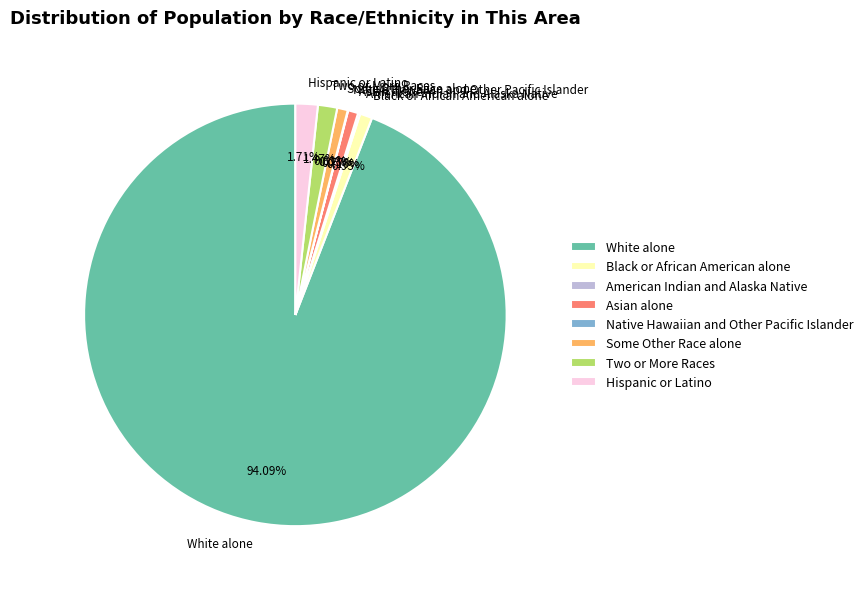

Is the sum of Black or African American alone and Two or More Races greater than half?

No